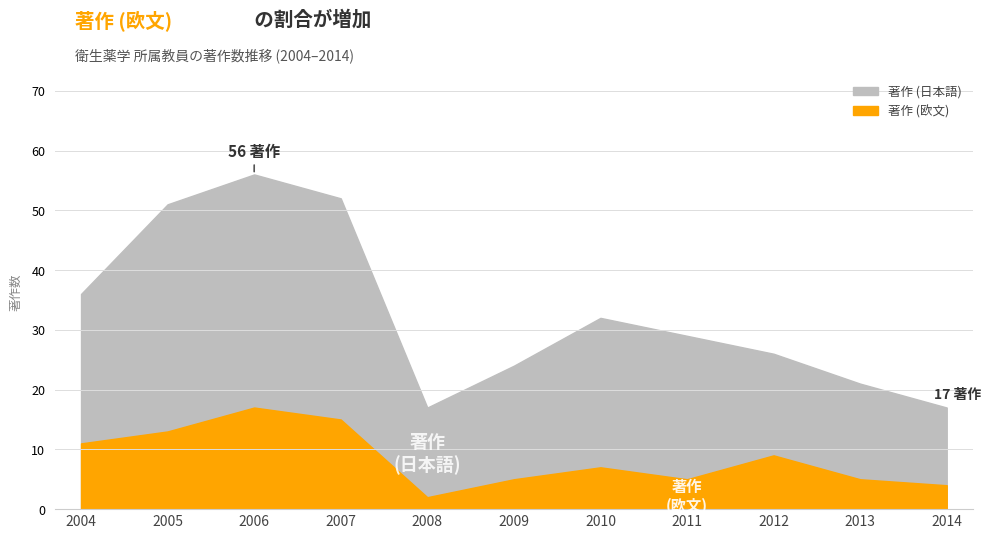

Count the number of categories in the chart.

11